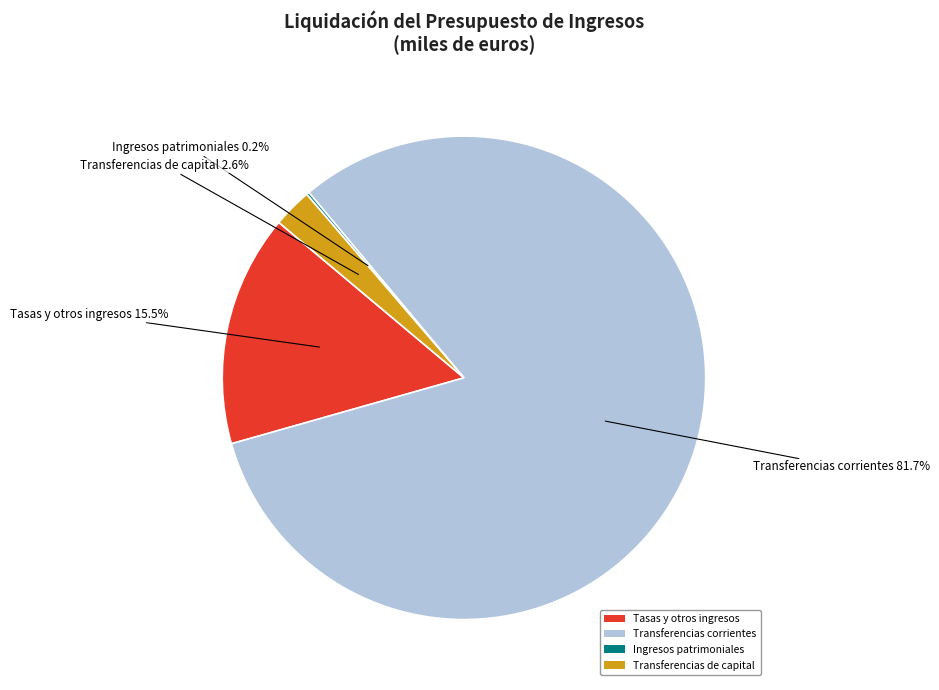

Between Transferencias de capital and Tasas y otros ingresos, which is larger?

Tasas y otros ingresos